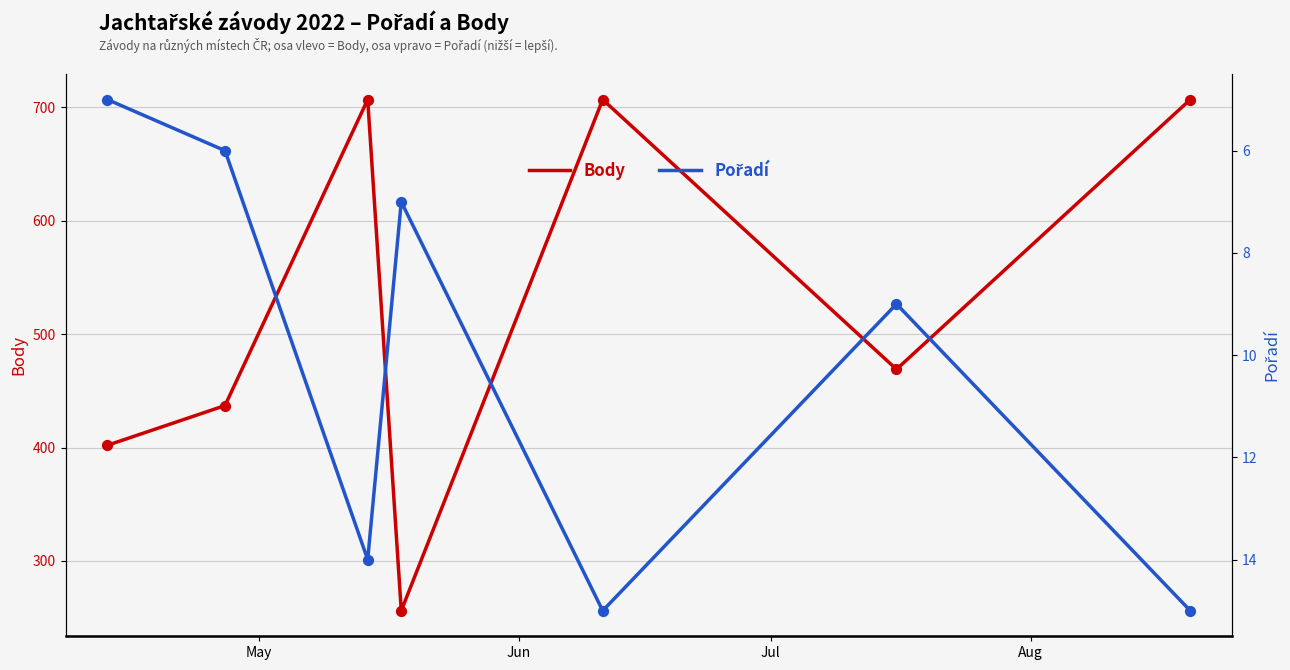

What are all the series names shown in the legend?

Body, Pořadí